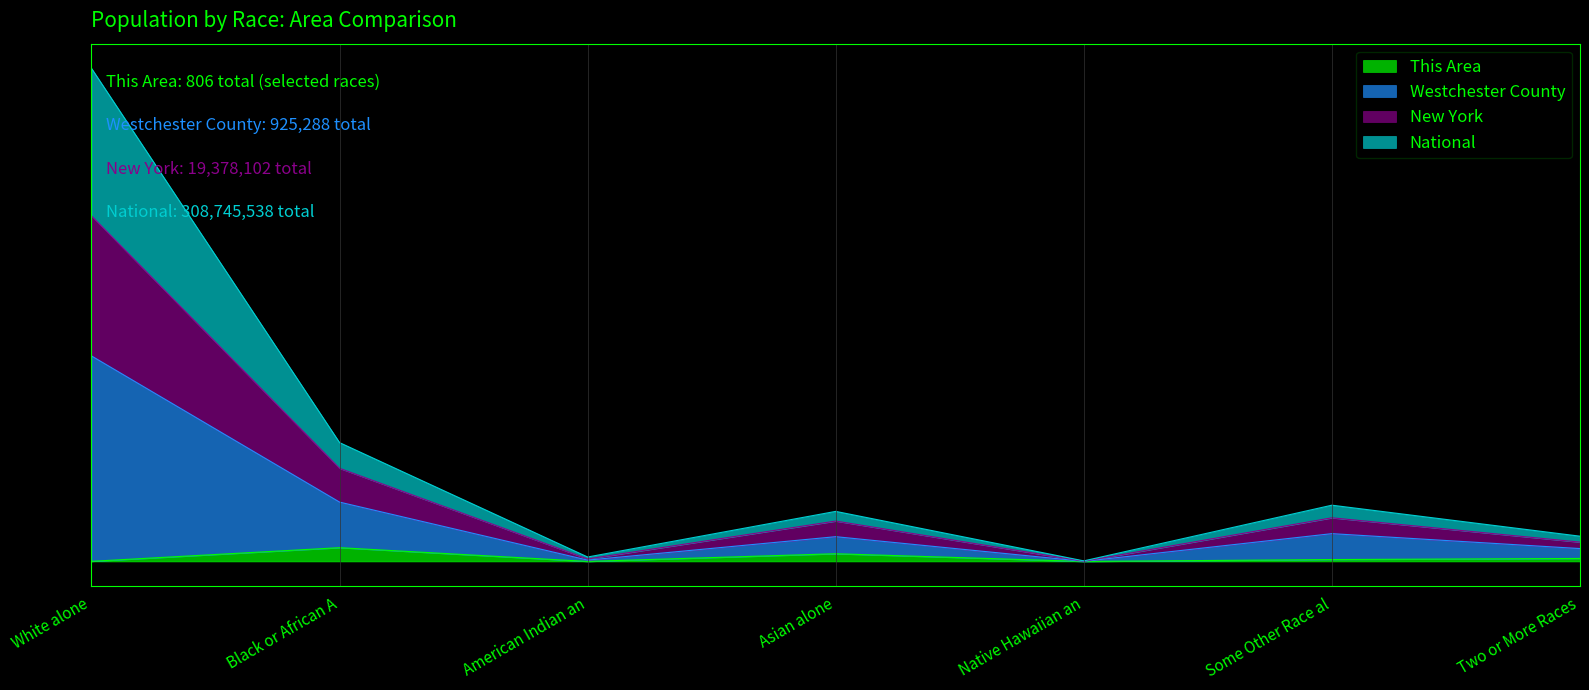

What is the label of the 6th point from the right?

Black or African A